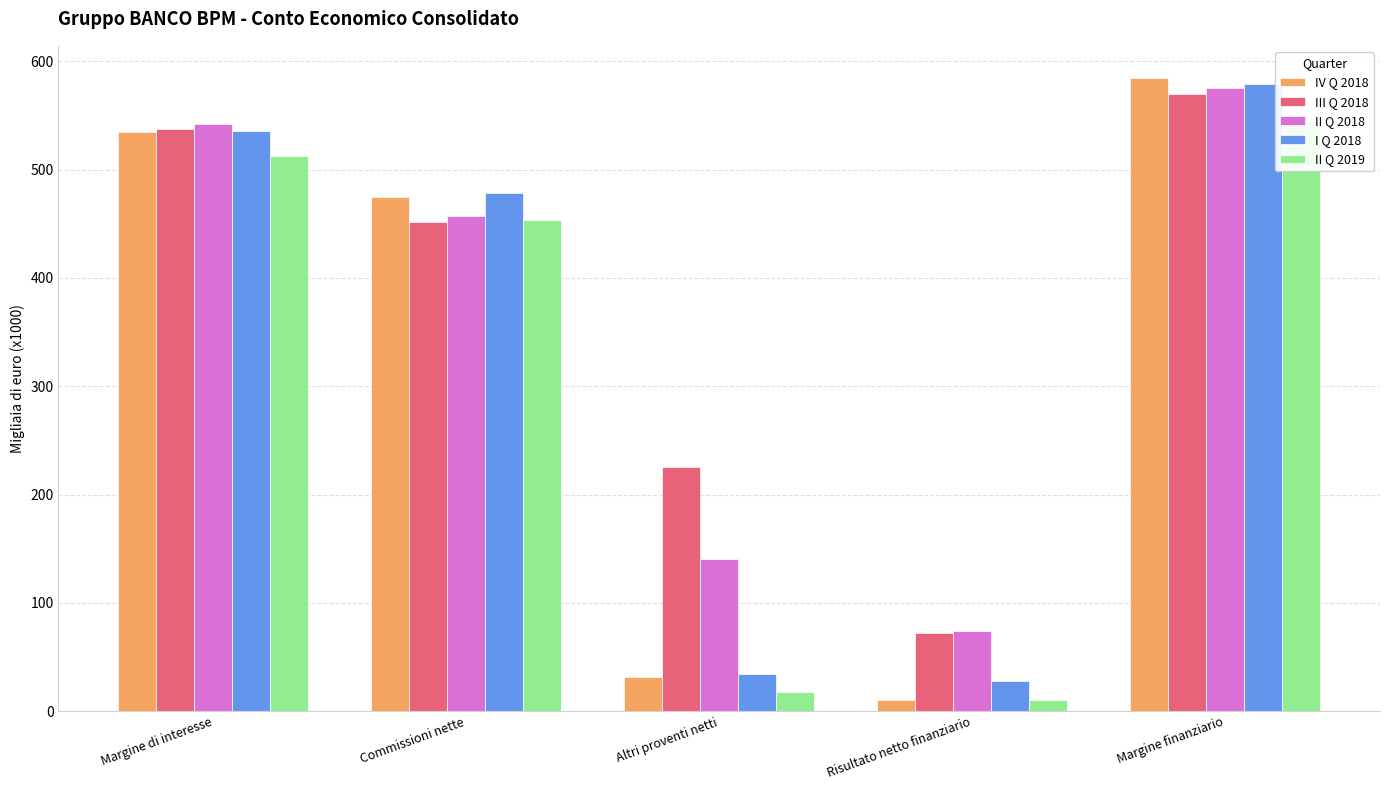

What is the difference between the second highest and second lowest values in the II Q 2018 series?

401.1